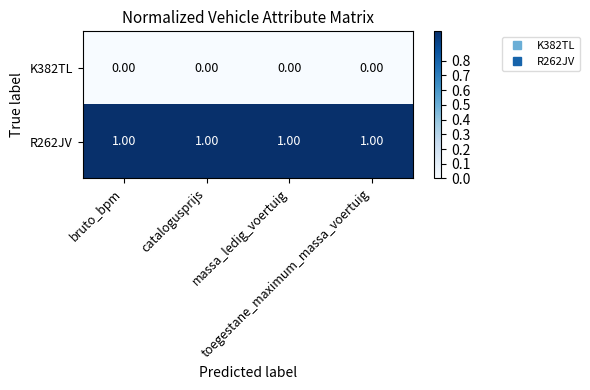

At how many categories does at least one series exceed 0?

4